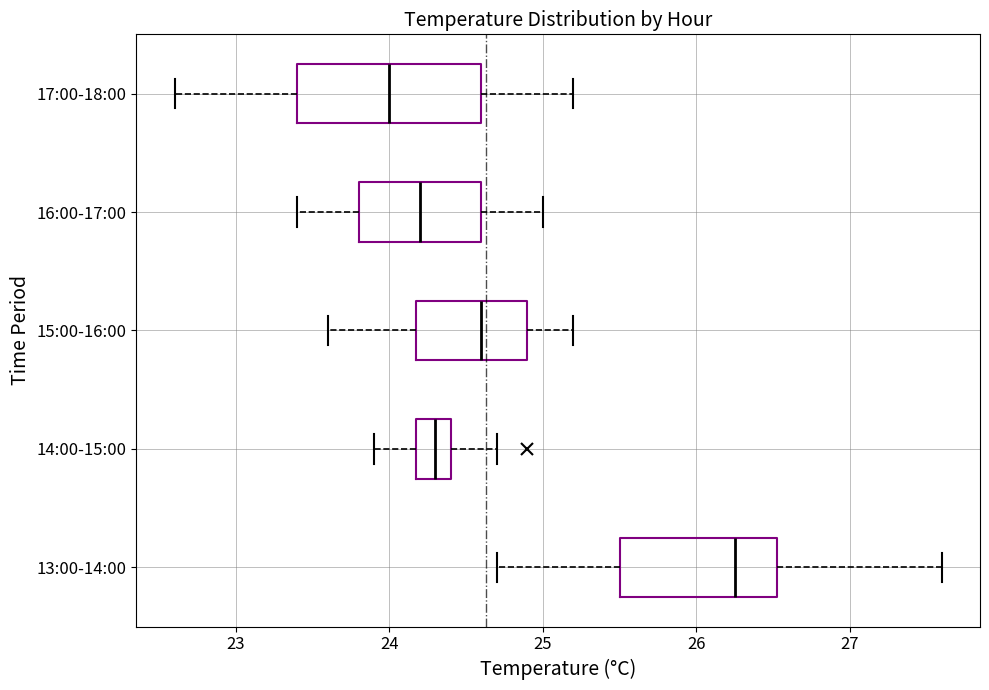

Which box has the furthest to the left median line?

17:00-18:00